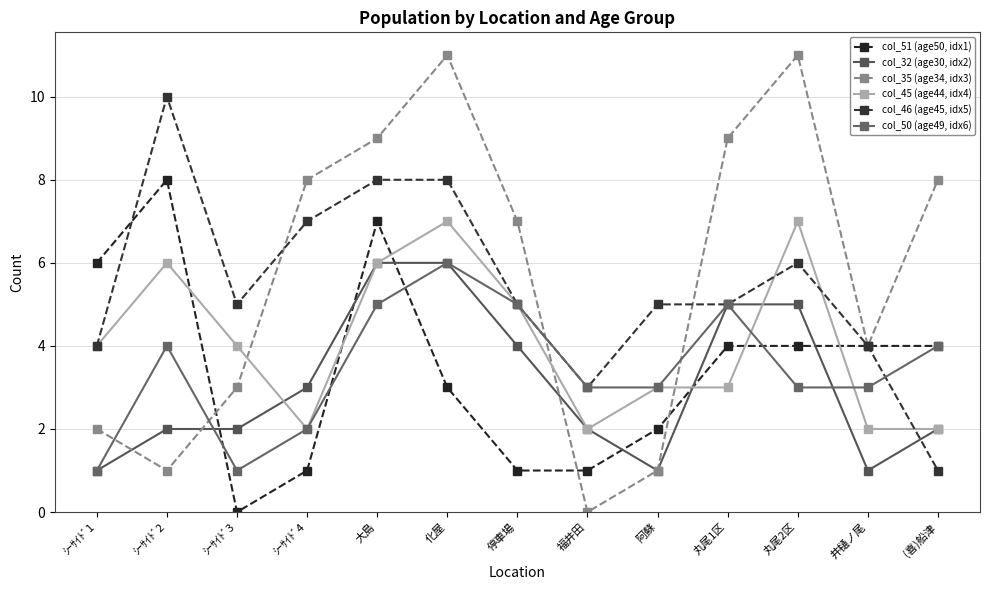

What is the label of the 12th point from the left?

井樋ノ尾